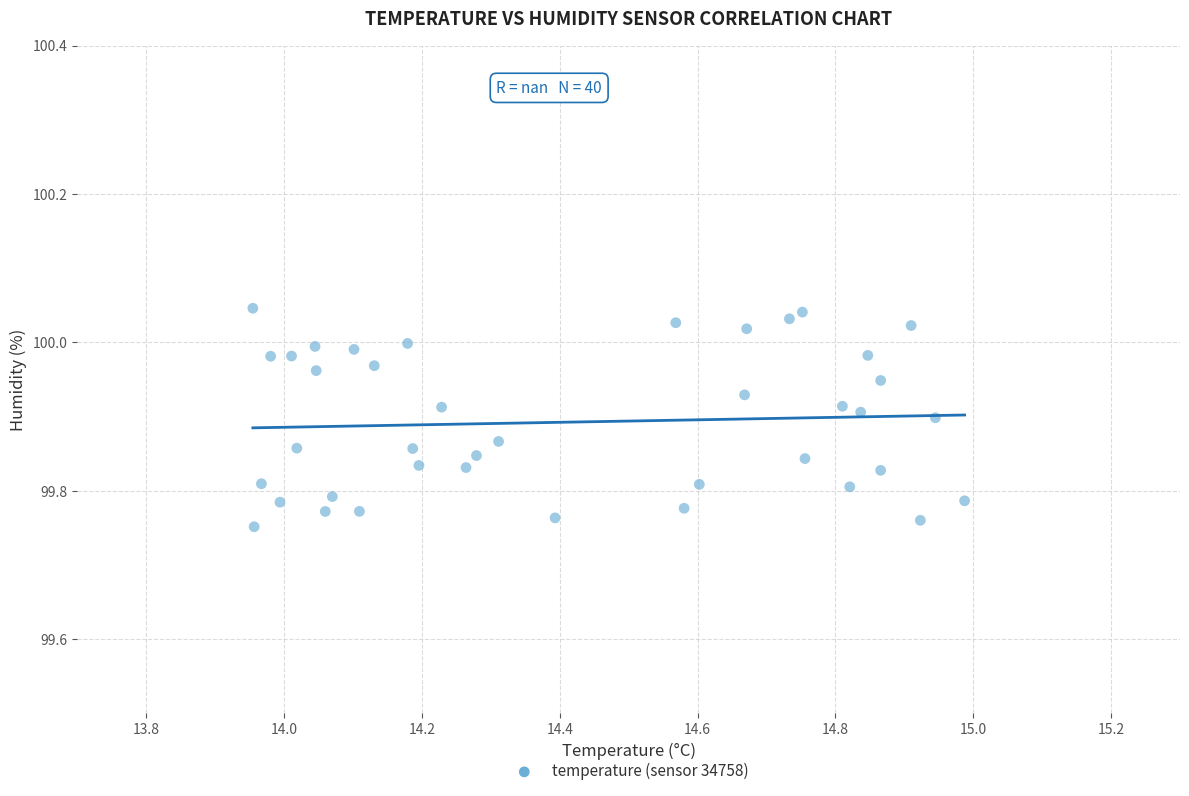

What is the range of X values (max minus min)?

1.0